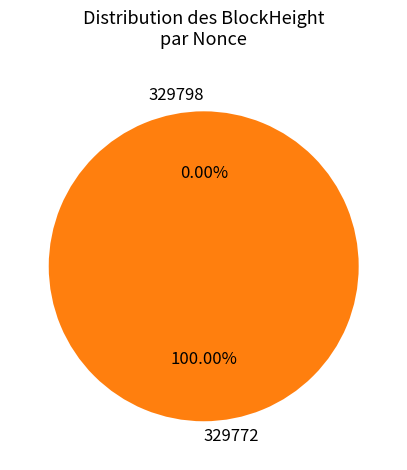

Which slice represents more than half of the pie?

329772